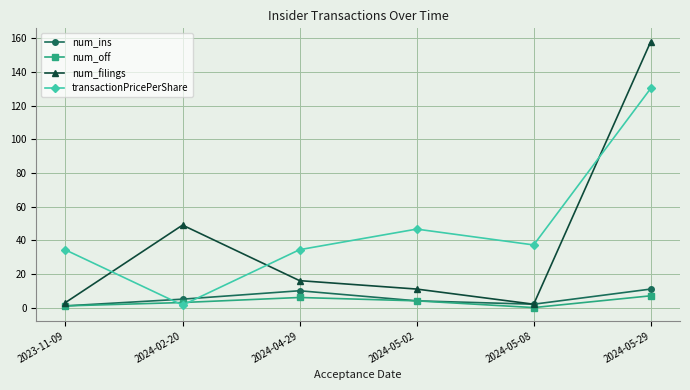

What is the approximate value of num_off at 2024-04-29?

6.0